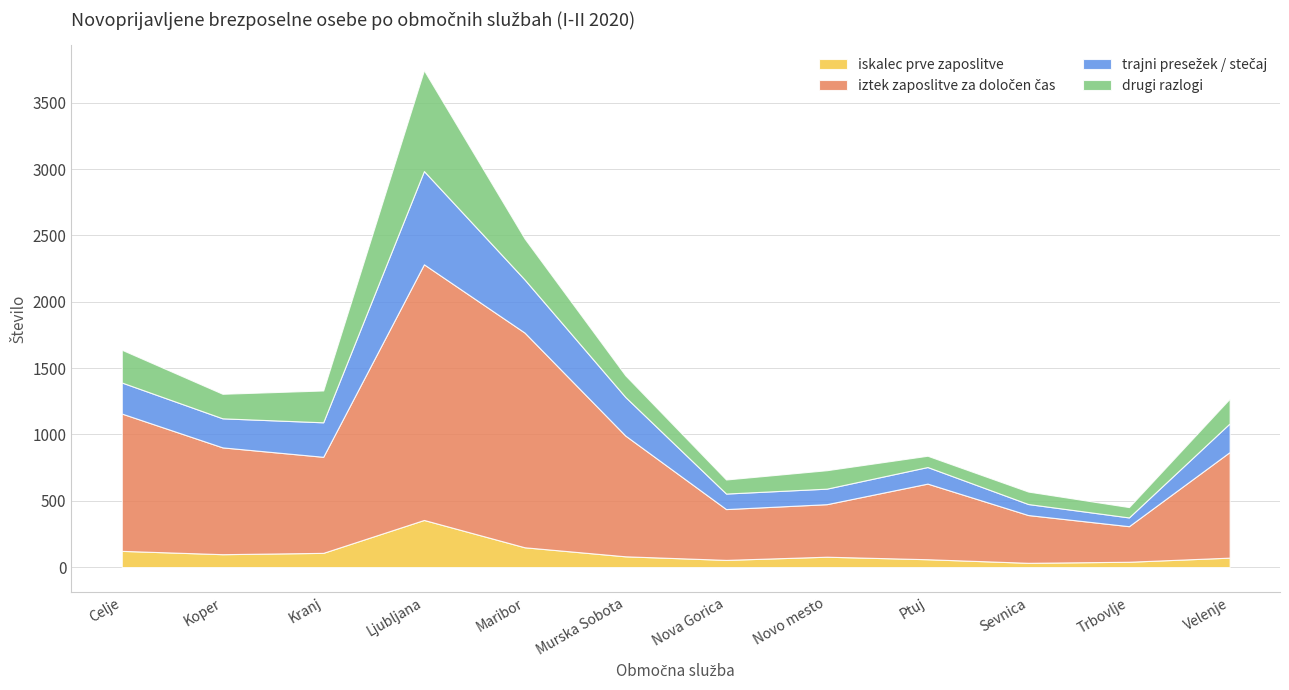

Reading left to right, list all the values displayed in this chart.

iskalec prve zaposlitve: 122	97	107	355	149	81	54	78	59	32	40	71
iztek zaposlitve za določen čas: 1035	805	724	1927	1618	910	383	396	570	360	268	796
trajni presežek / stečaj: 234	219	260	703	400	291	117	117	125	83	66	216
drugi razlogi: 247	185	240	760	309	163	106	139	85	94	78	186